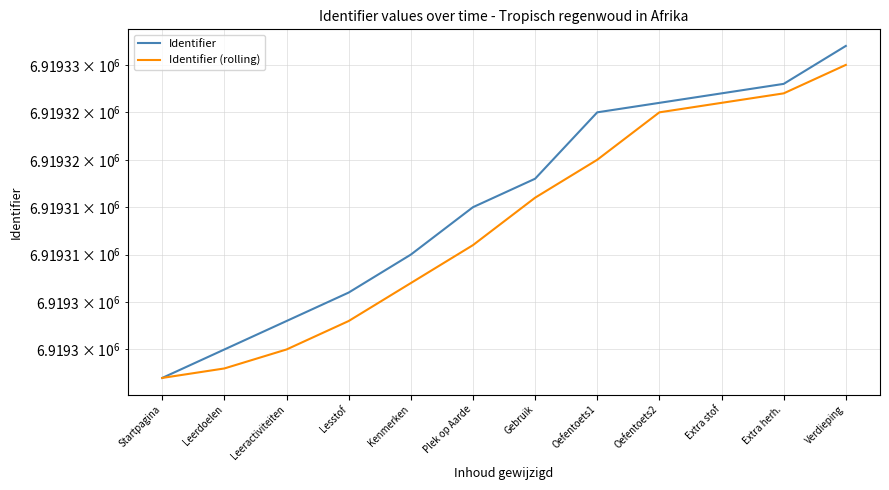

True or false: Identifier (rolling) and Identifier cross at least once.

False